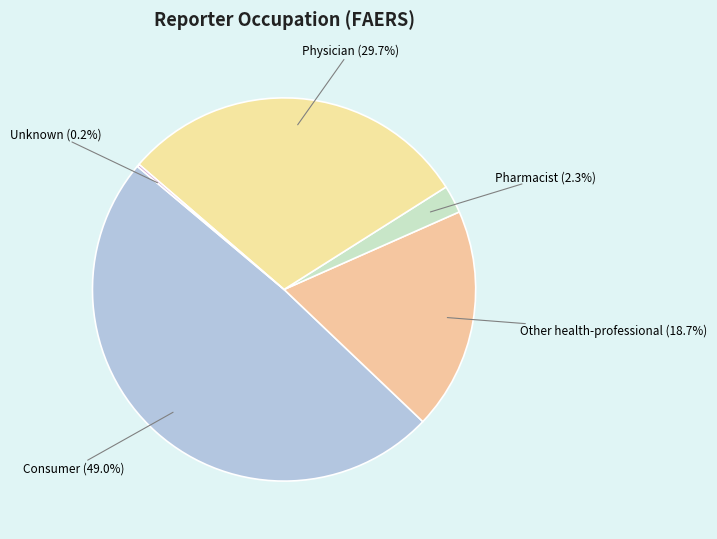

What portion of the pie excludes Pharmacist?

97.7%